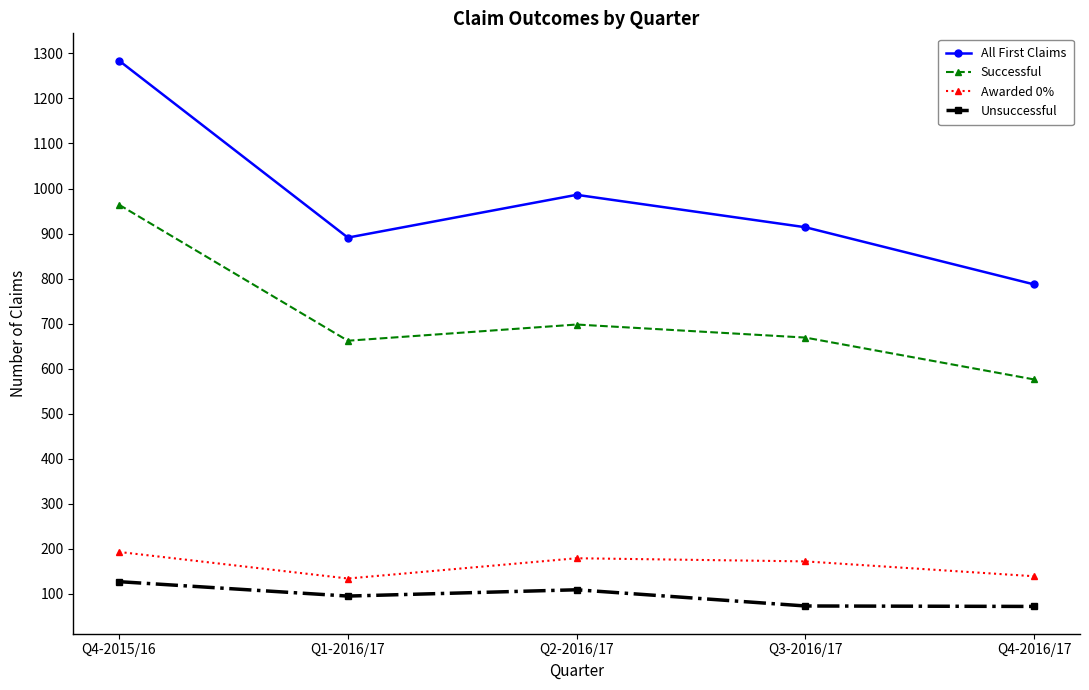

How many lines are shown in the chart?

4